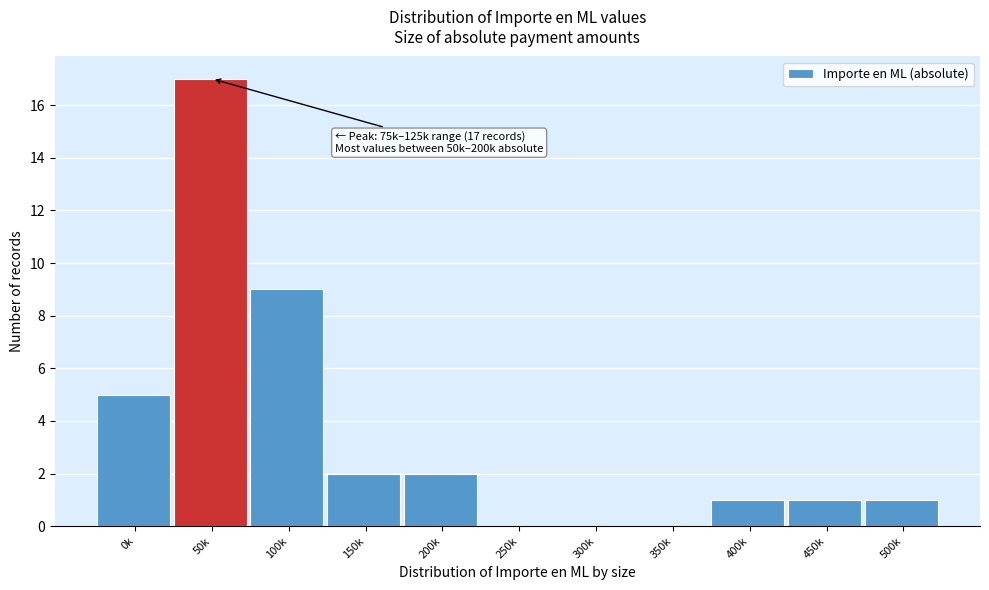

Reading left to right, extract all data points from this chart.

0k=5	50k=17	100k=9	150k=2	200k=2	250k=0	300k=0	350k=0	400k=1	450k=1	500k=1